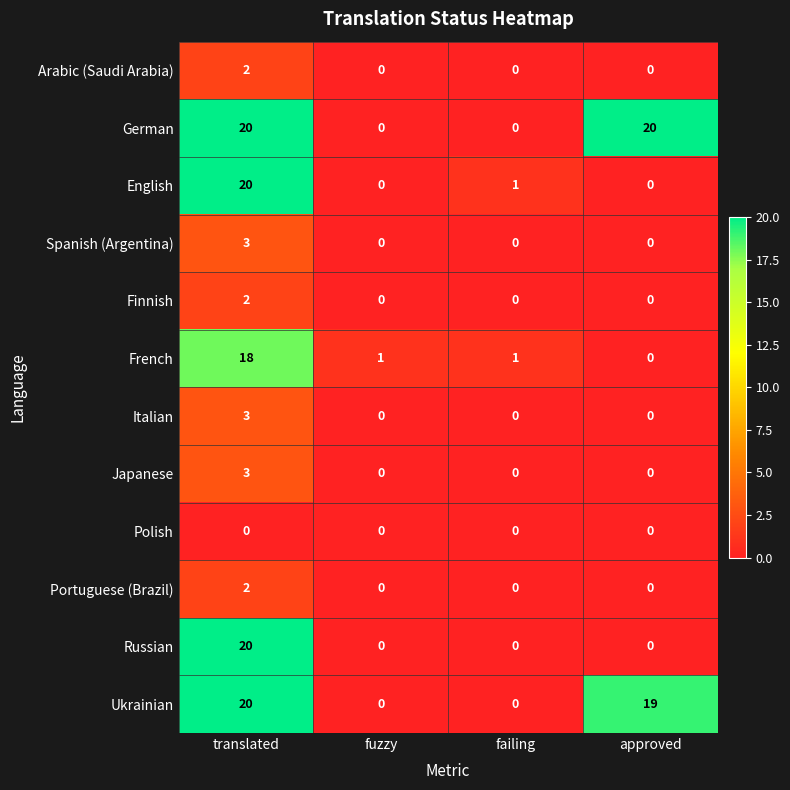

The value of Finnish at failing is 0. True or false?

True